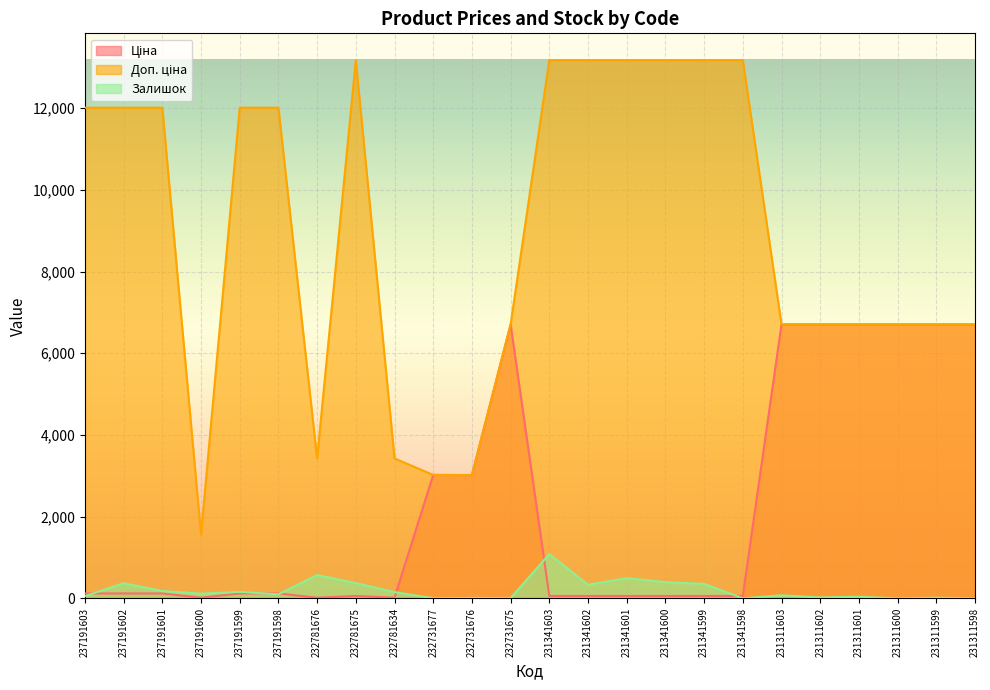

How many positive values does the Залишок series have?

21